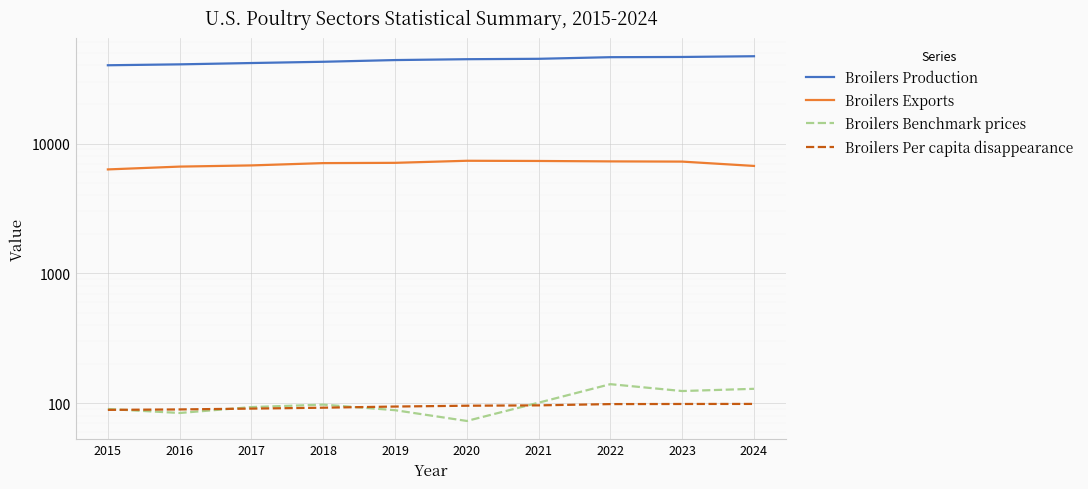

Which has a higher value, 2017 or 2020?

2020